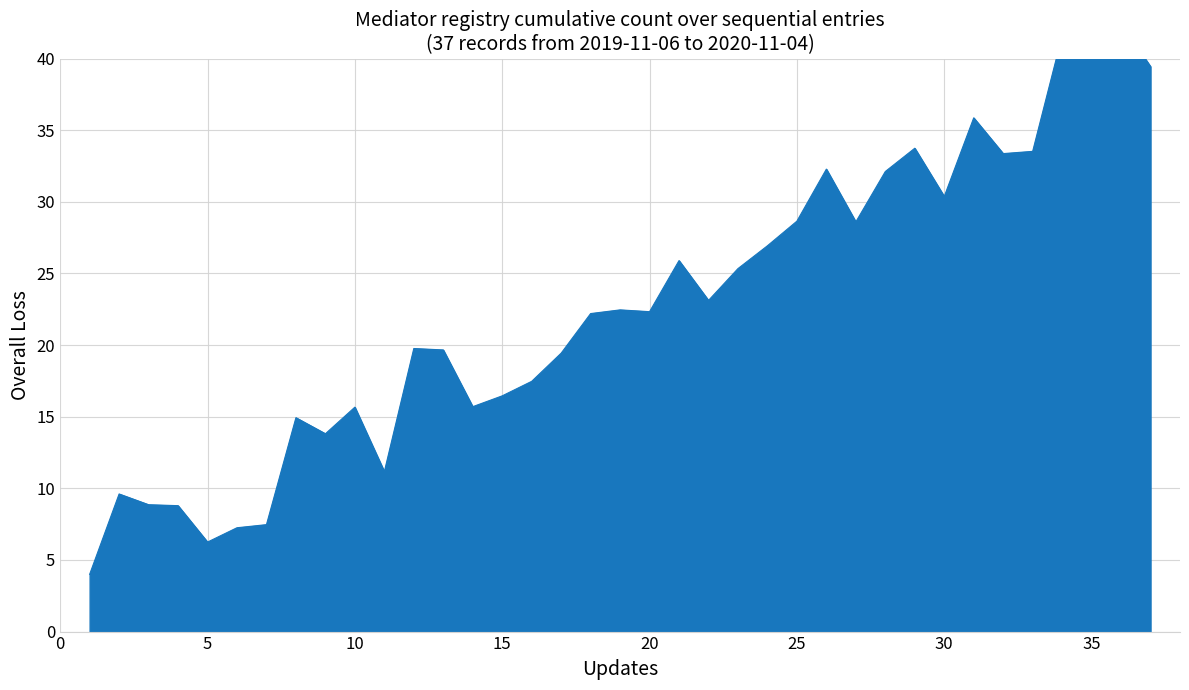

Count the number of categories in the chart.

37